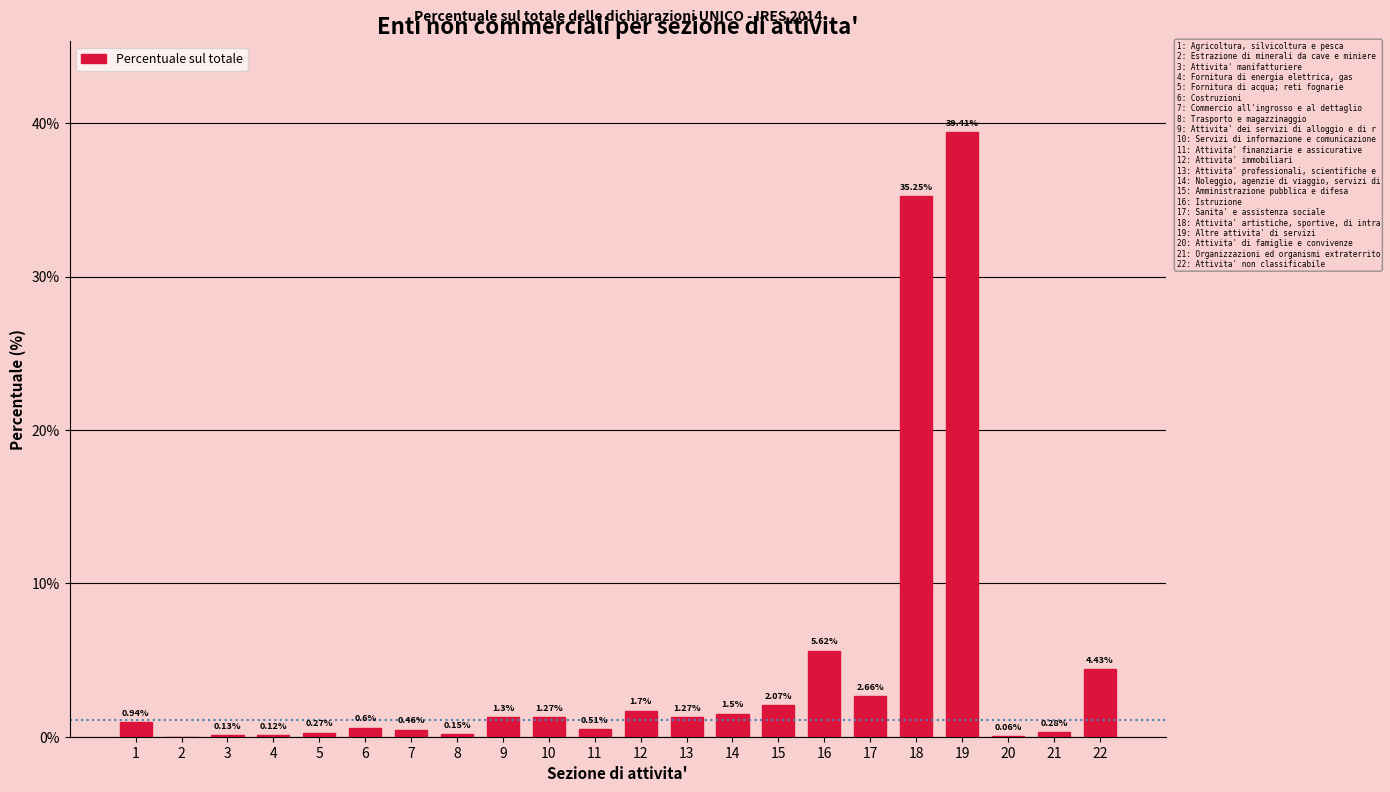

What is the change in value from 10 to 21?

-1.0